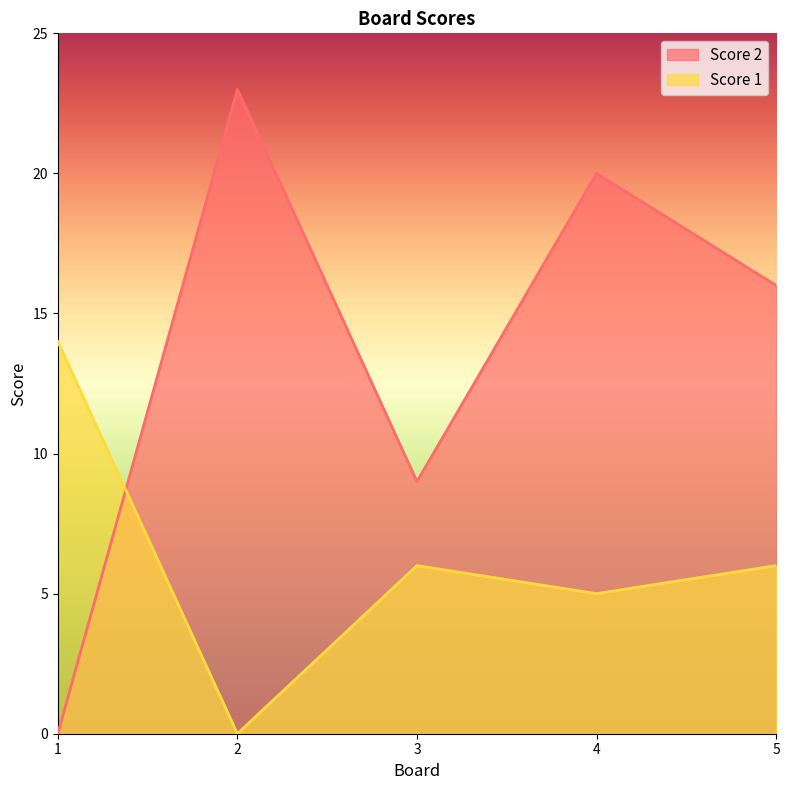

What are all the series names shown in the legend?

Score 2, Score 1